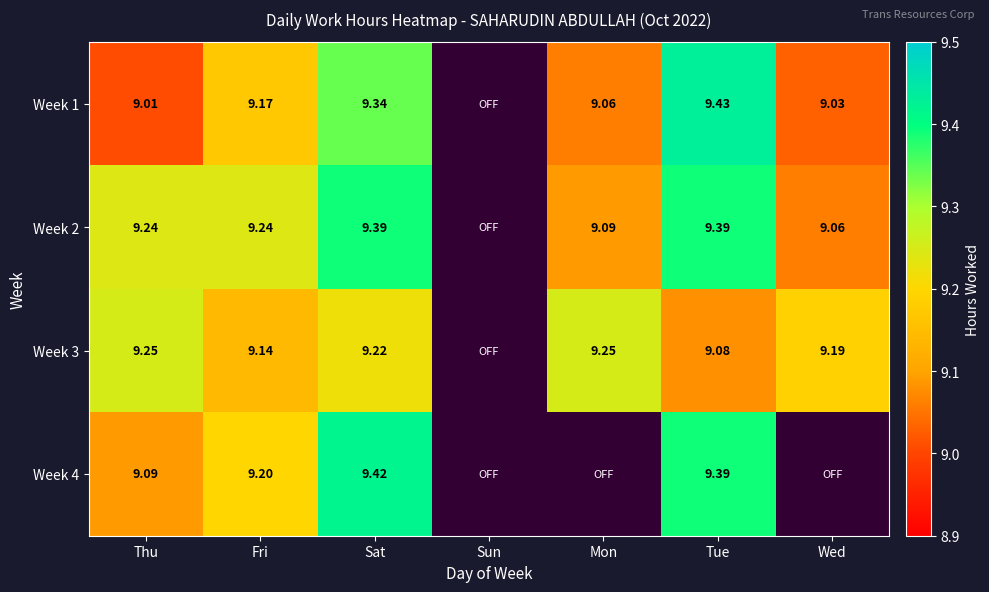

What is the highest value of the Week 3 series?

9.2